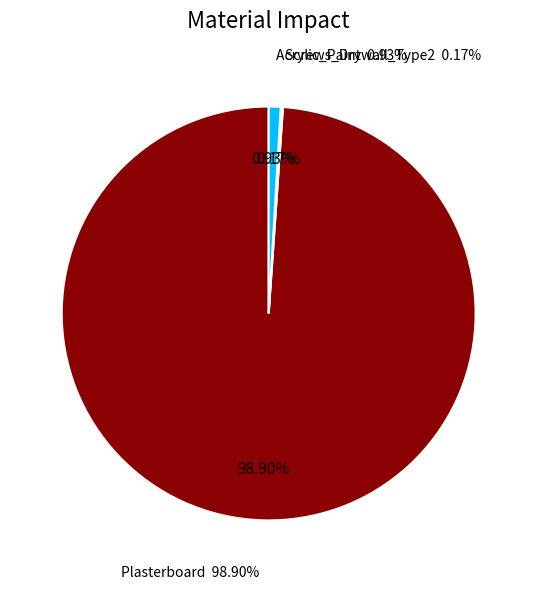

Count the number of slices in the pie.

3